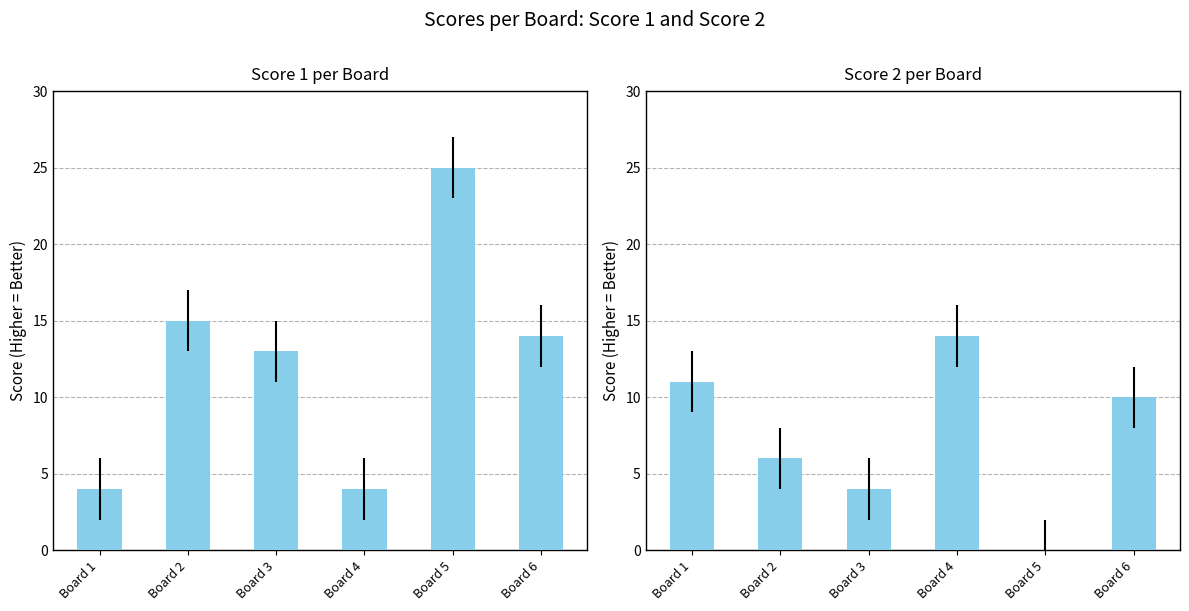

At which label is Score 1 closest to 14?

Board 6